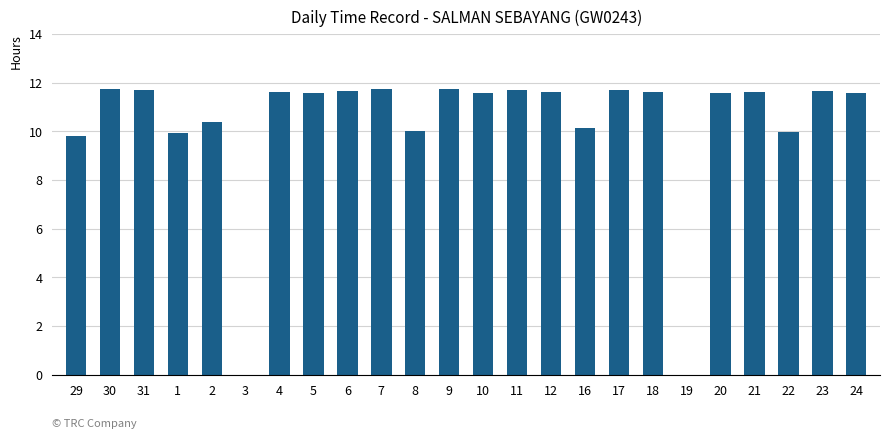

What is the greatest value displayed?

11.8